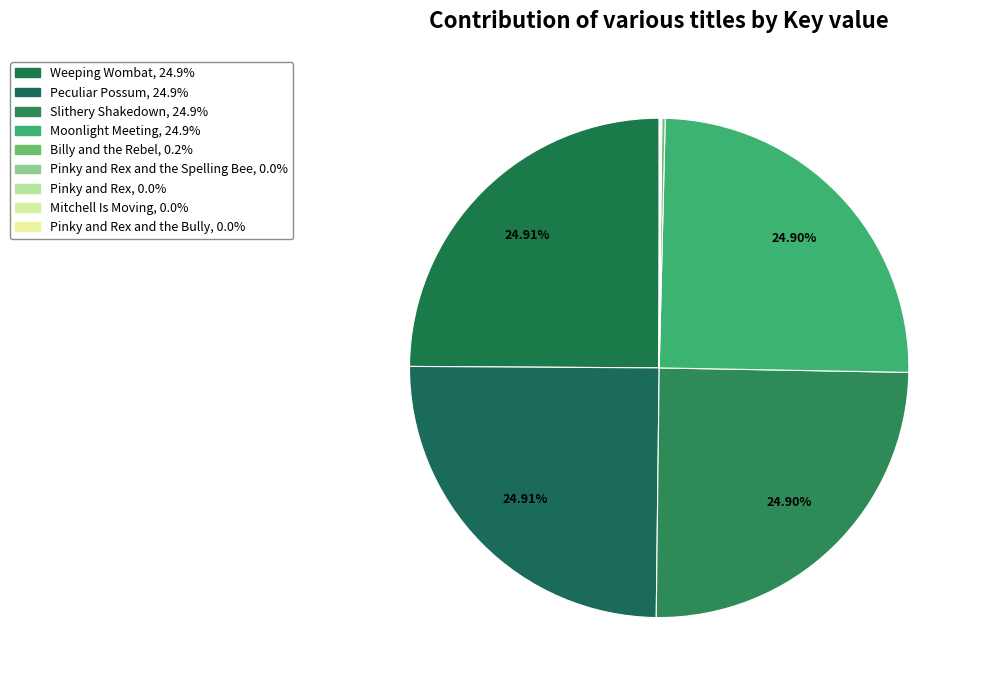

How many segments does this pie chart have?

9